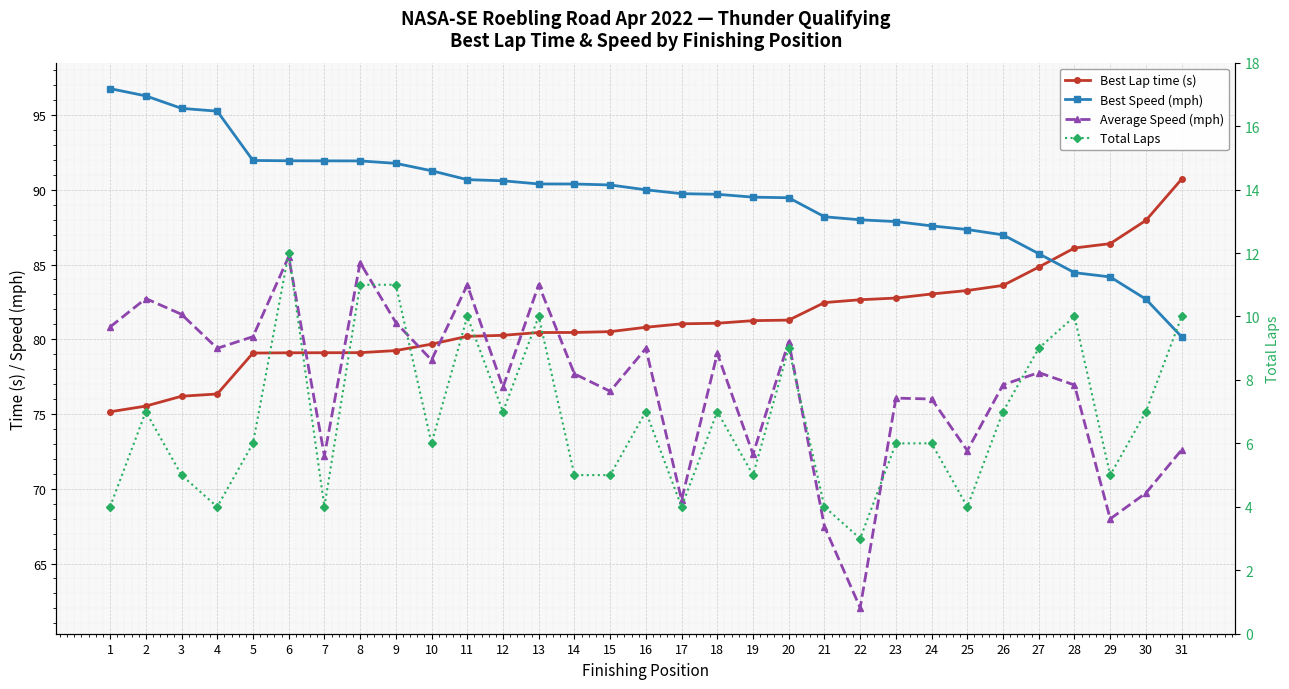

What is the minimum value shown in the chart?

3.0